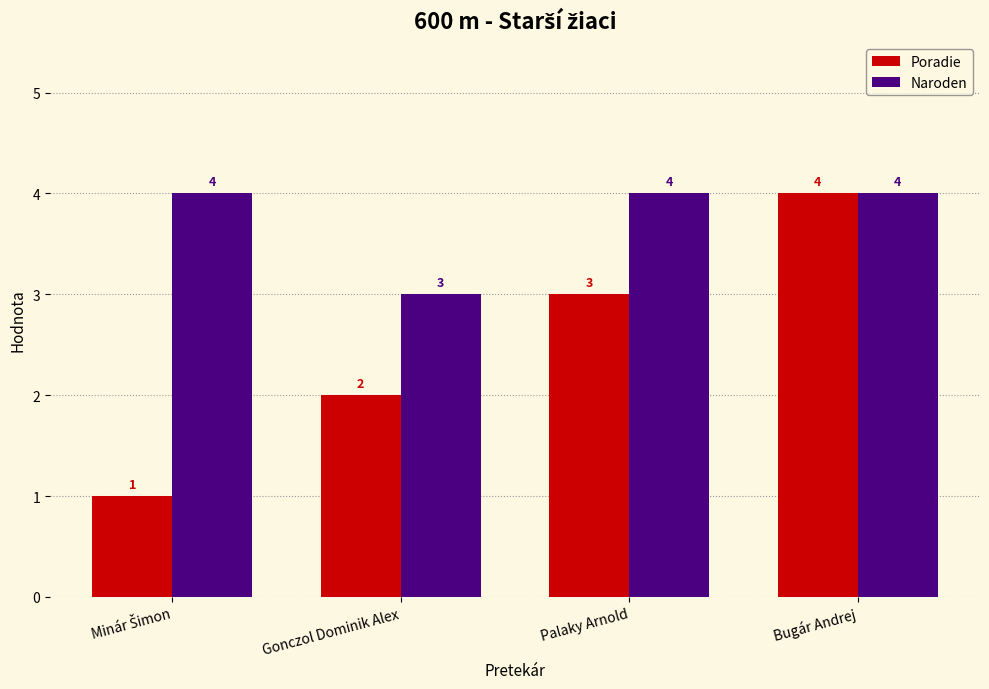

At which category is the sum across all series the highest?

Bugár Andrej